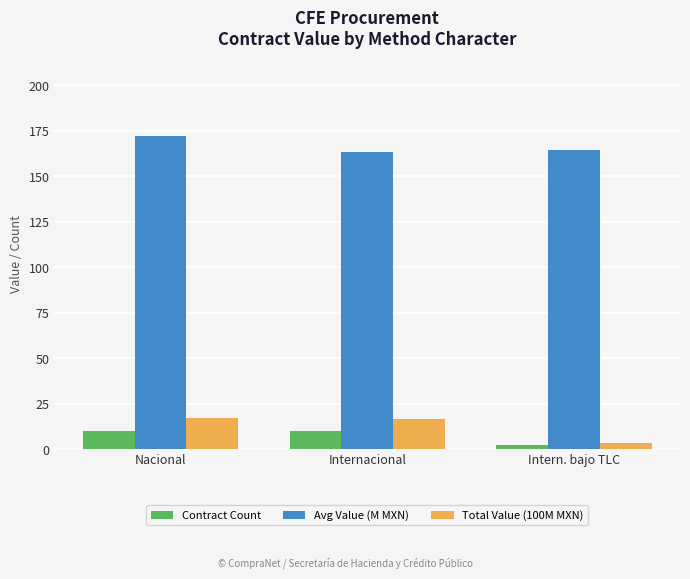

Is it true that Avg Value (M MXN) equals 99.2 at Internacional?

False